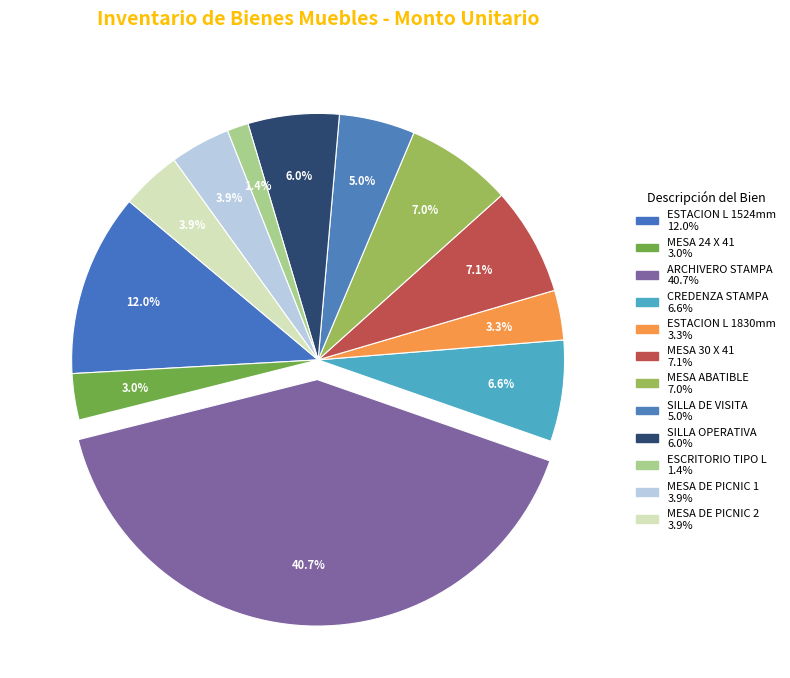

To the nearest percent, what is the combined percentage of MESA DE PICNIC 1 and SILLA DE VISITA?

9%